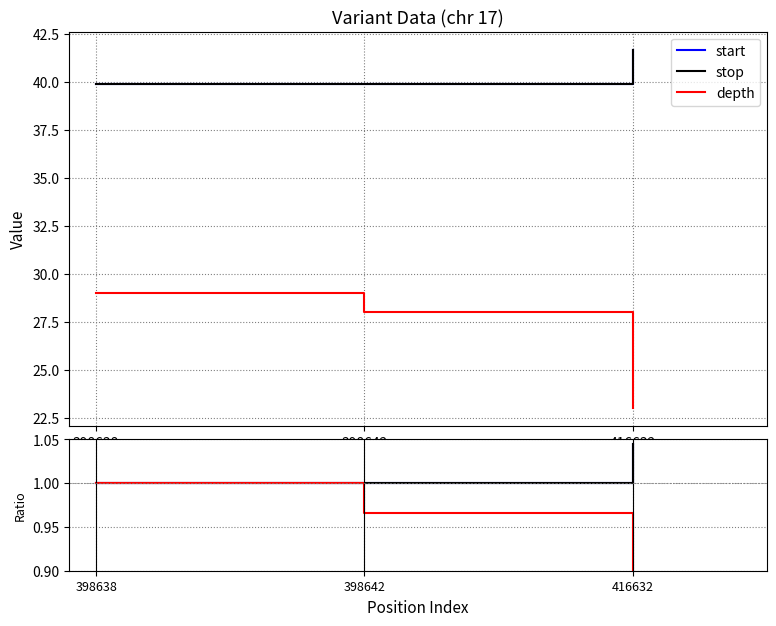

Reading left to right, transcribe all the data shown in this chart.

start: 398638=1.0	398642=1.0	416632=1.0
stop: 398638=1.0	398642=1.0	416632=1.0
depth: 398638=1.0	398642=1.0	416632=0.8